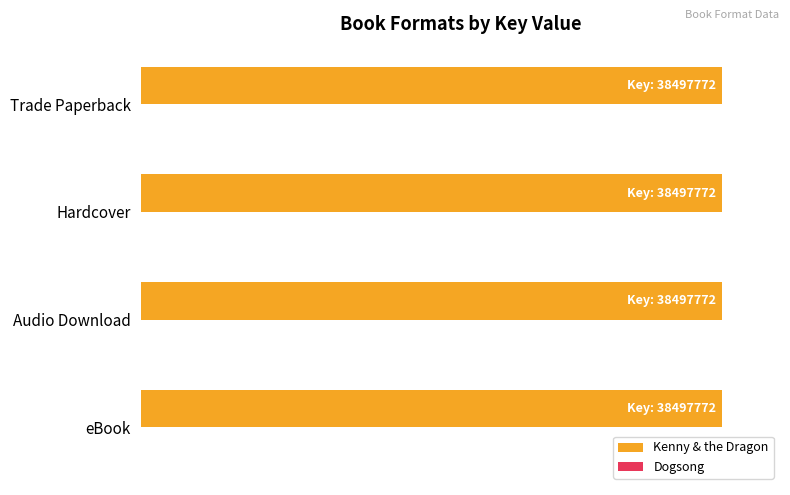

How many series are shown in this chart?

2